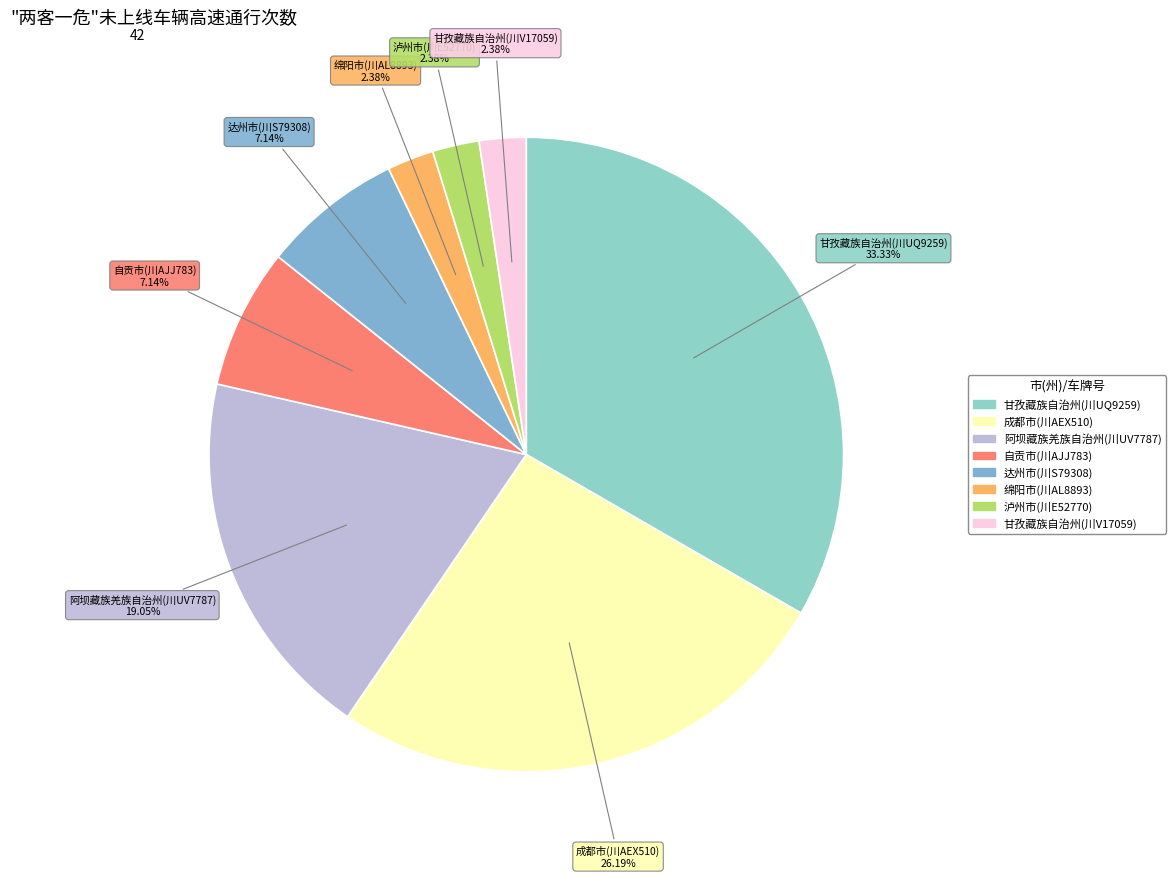

What is the ratio of the value at 泸州市(川E52770) to the value at 达州市(川S79308)?

0.3